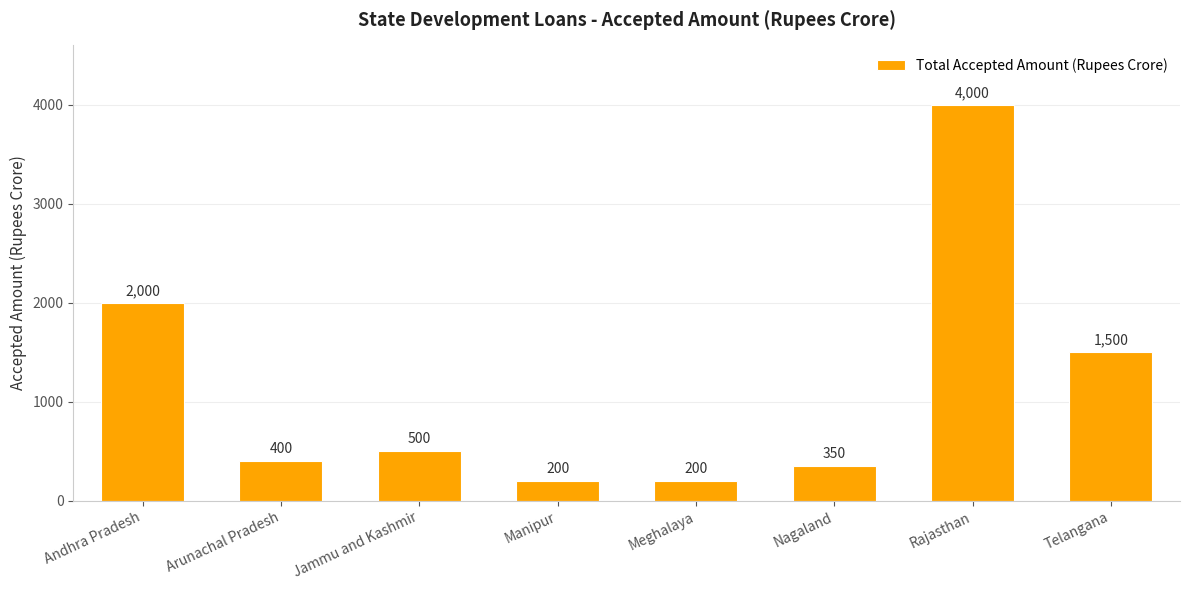

Is it true that the value at Andhra Pradesh is 1109?

False